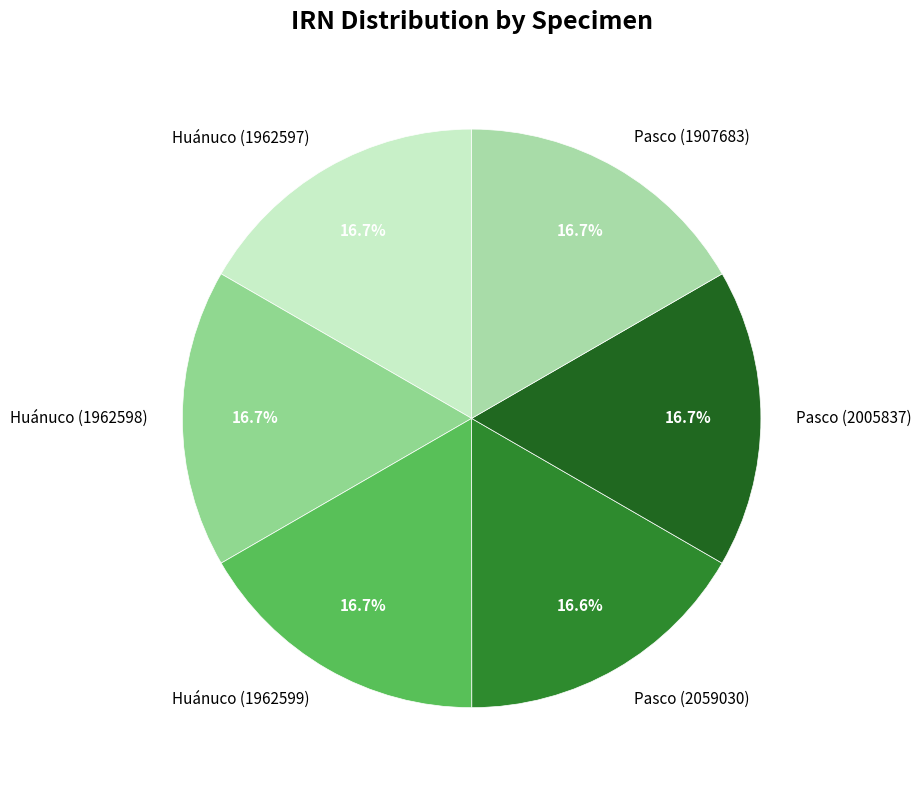

To the nearest percent, what percentage of the pie is Pasco (2059030)?

17%